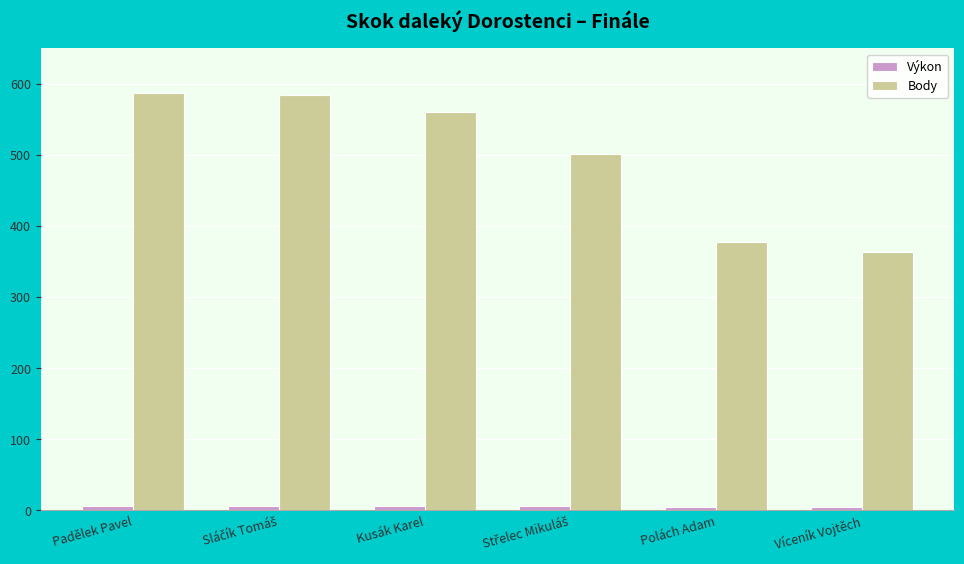

At how many categories does at least one series exceed 451?

4